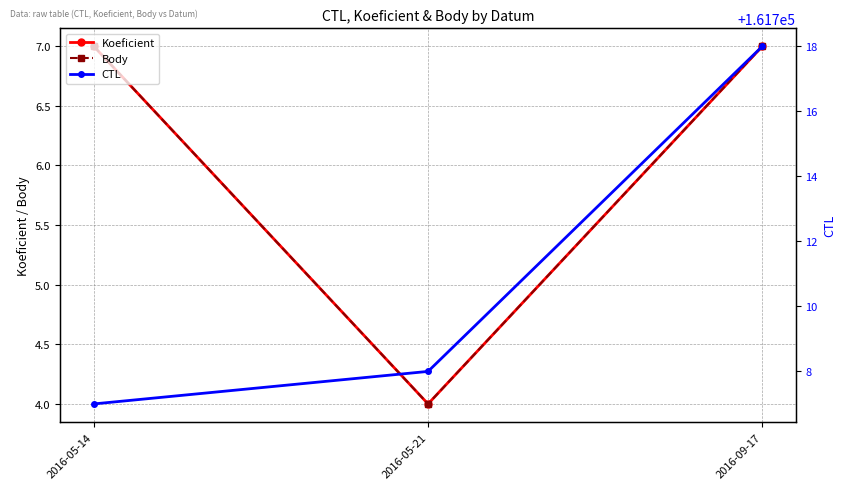

Reading left to right, transcribe all the data shown in this chart.

Koeficient: 2016-05-14=7	2016-05-21=4	2016-09-17=7
Body: 2016-05-14=7	2016-05-21=4	2016-09-17=7
CTL: 2016-05-14=161707	2016-05-21=161708	2016-09-17=161718